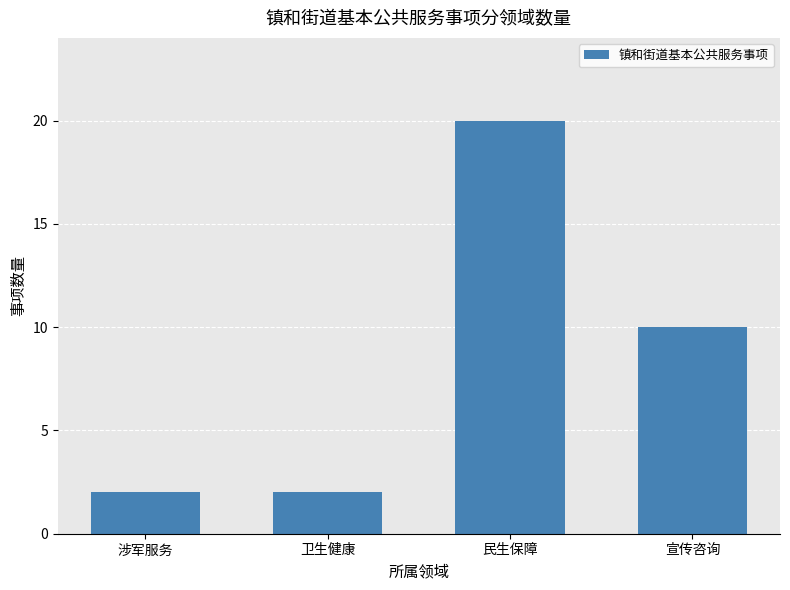

What is the change in value from 卫生健康 to 宣传咨询?

+8